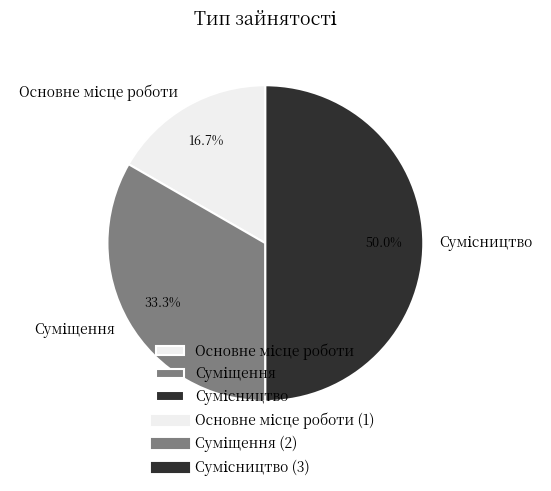

To the nearest percent, what is the difference between the Суміщення and Сумісництво slice percentages?

17%